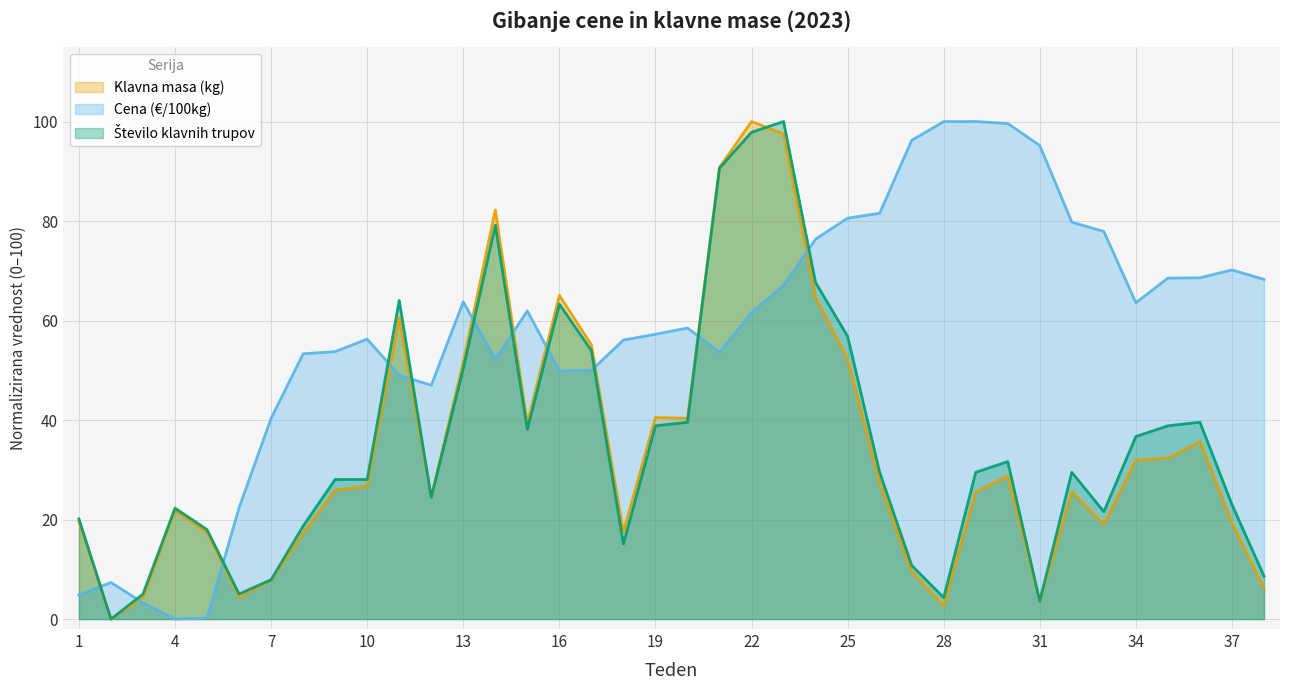

Is it true that Cena (€/100kg) equals 49.6 at 28?

False